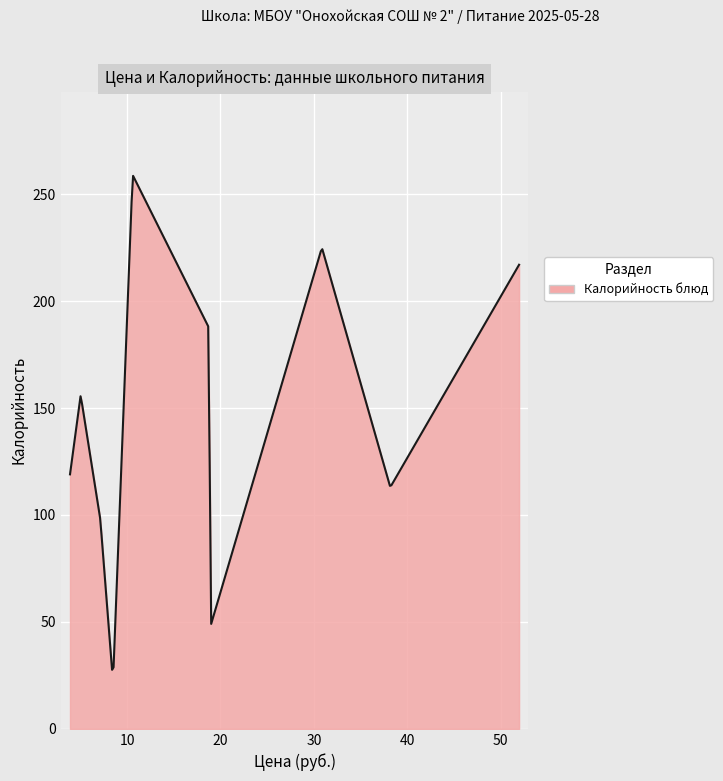

What is the difference between the maximum and minimum values?

231.0